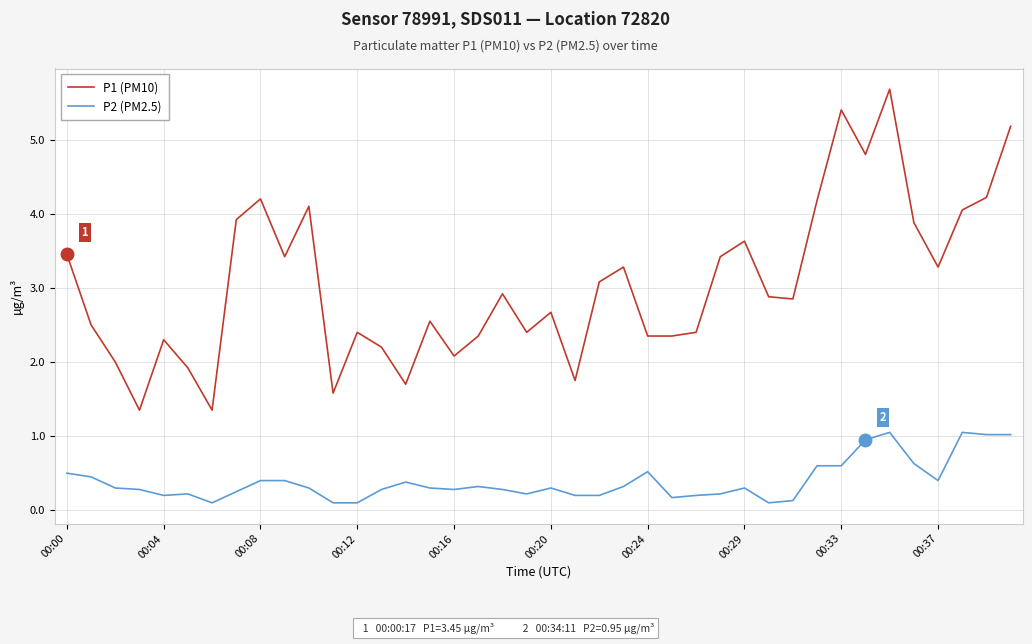

True or false: P2 (PM2.5) and P1 (PM10) cross at least once.

False